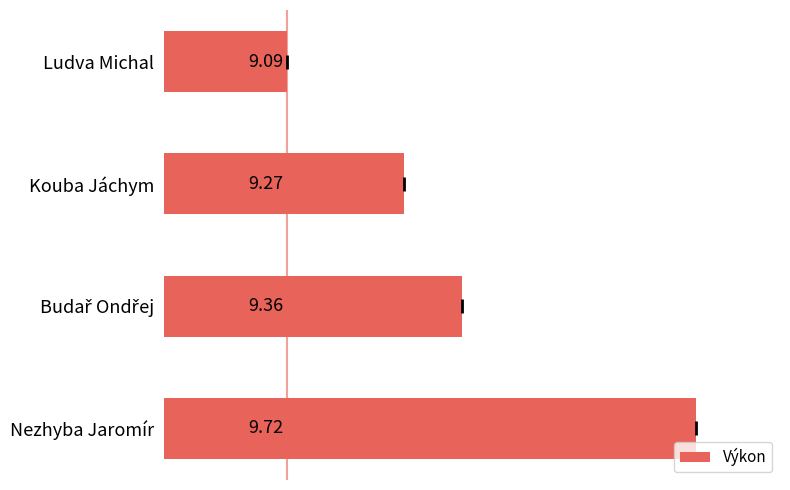

What is the change in value from Ludva Michal to Nezhyba Jaromír?

+0.6